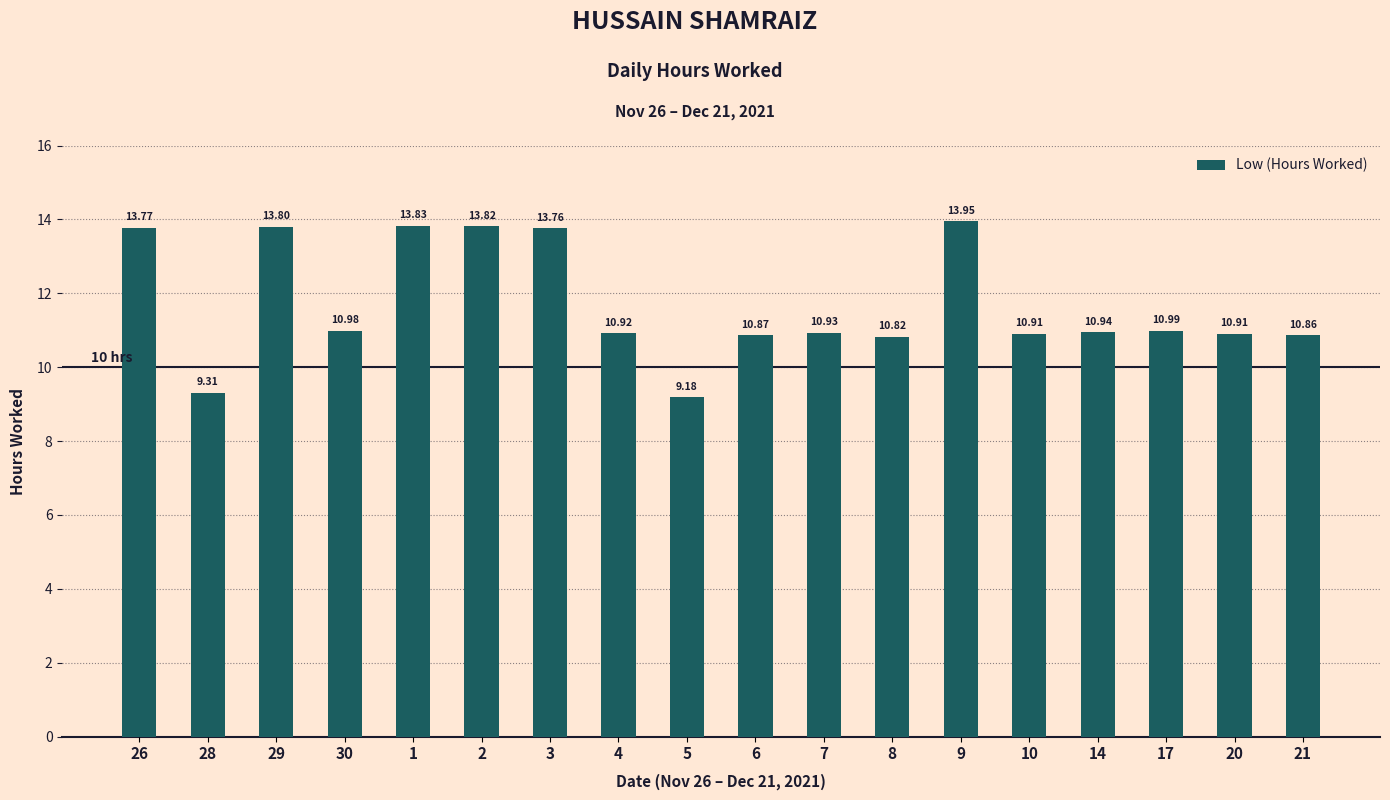

How many categories are shown in the chart?

18